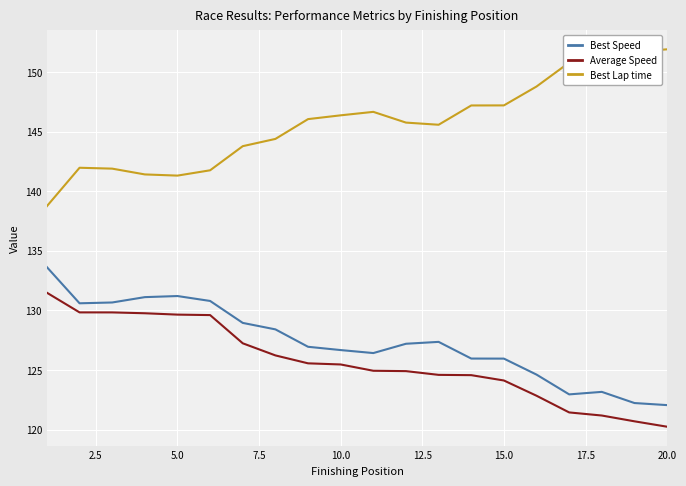

Rank the series by their maximum value, from lowest to highest.

Average Speed, Best Speed, Best Lap time